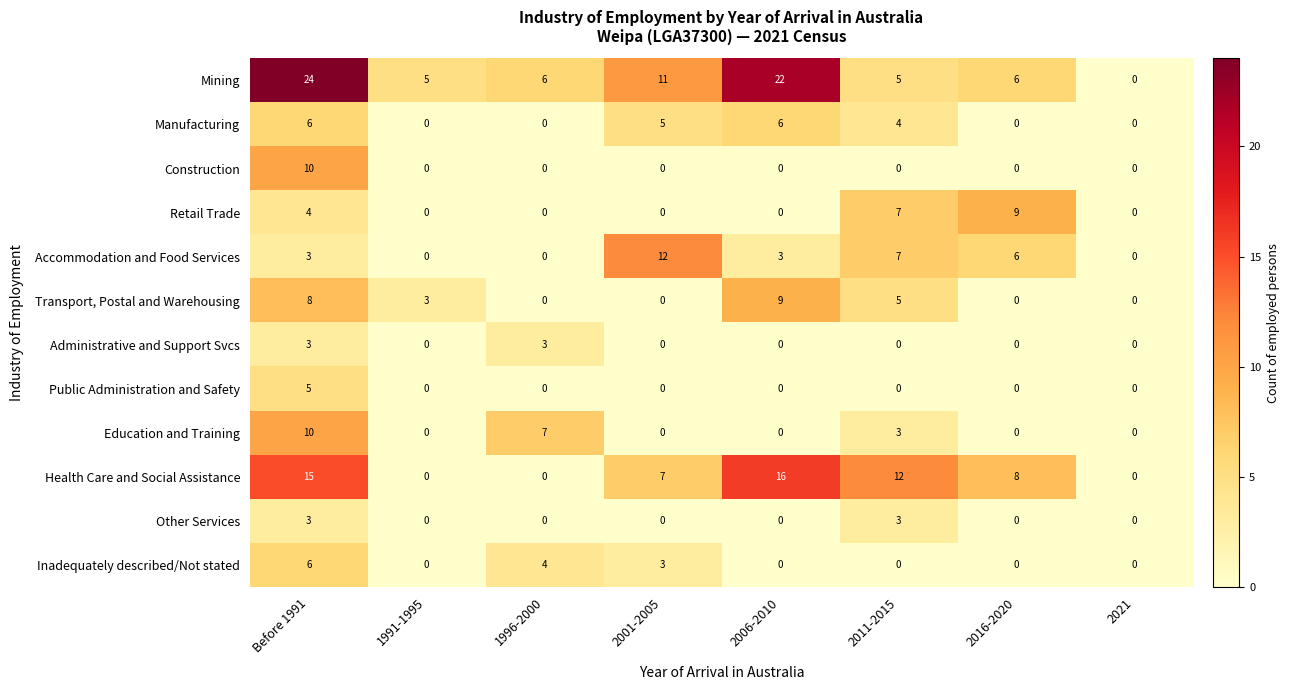

At which category is the sum across all series the highest?

Before 1991